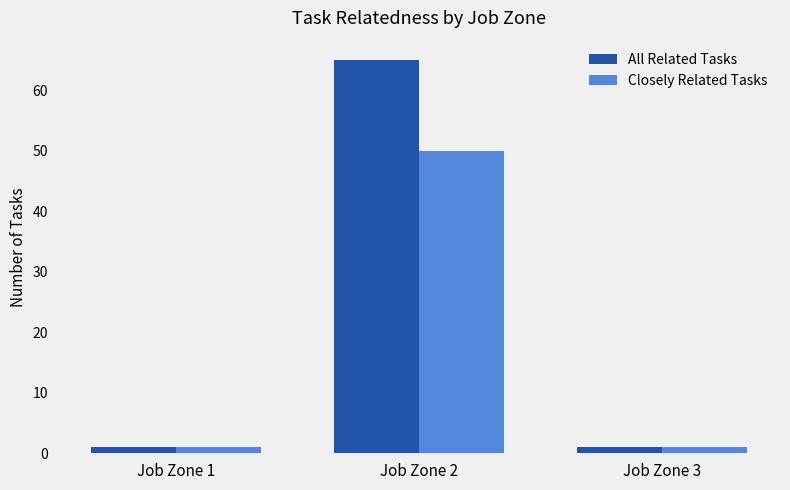

Rank the series by their average value, from lowest to highest.

Closely Related Tasks, All Related Tasks